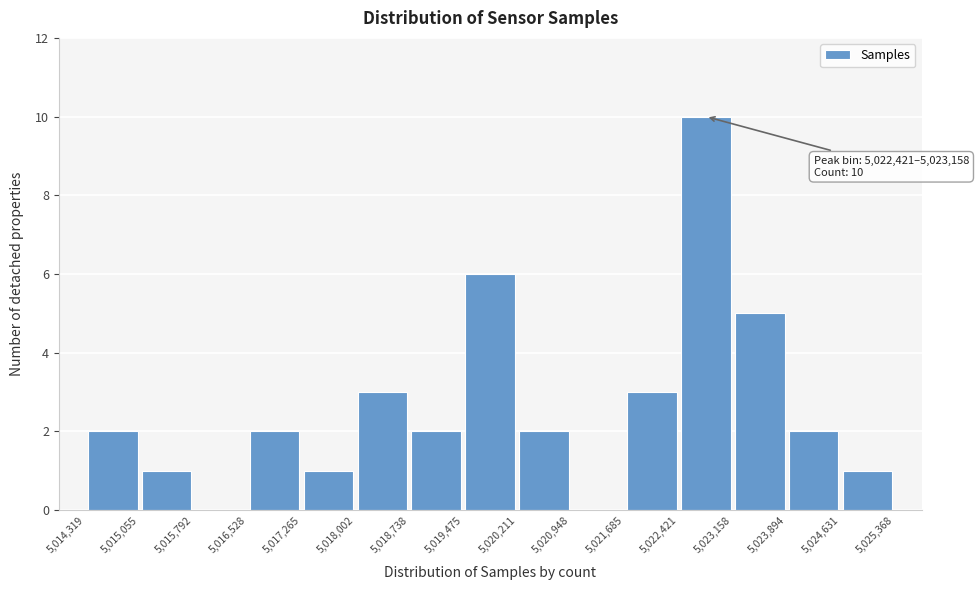

Which range on the x-axis has the tallest bar?

5,022,421 to 5,023,158